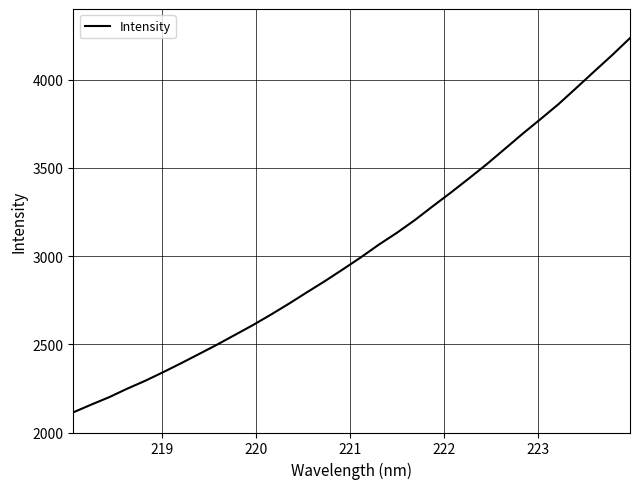

What is the difference between the maximum and minimum values?

2120.9